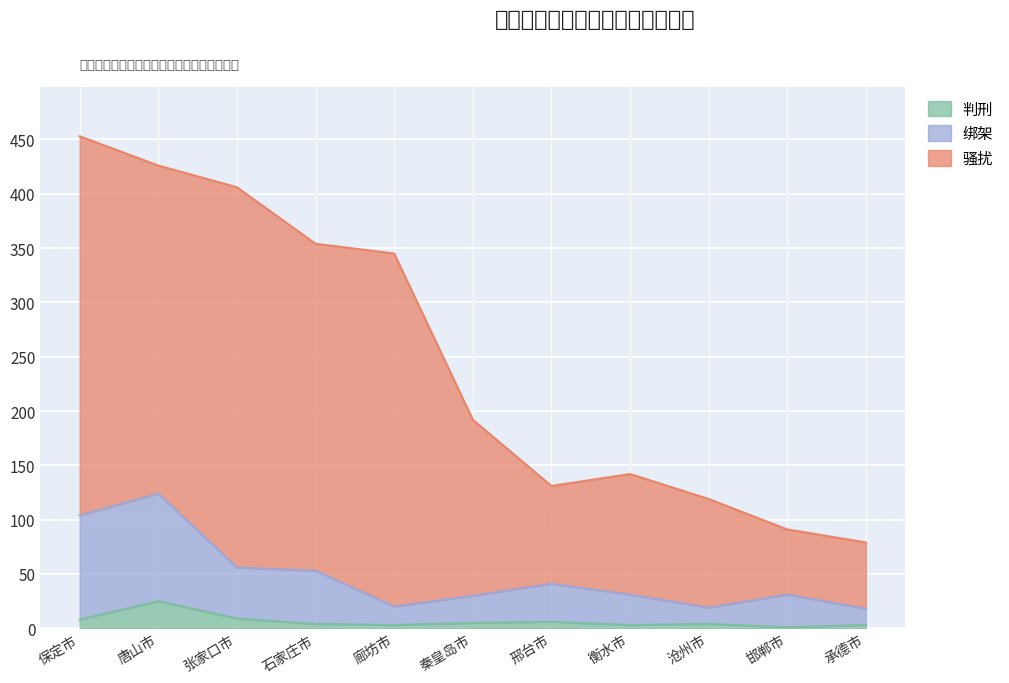

What is the maximum value shown in the chart?

453